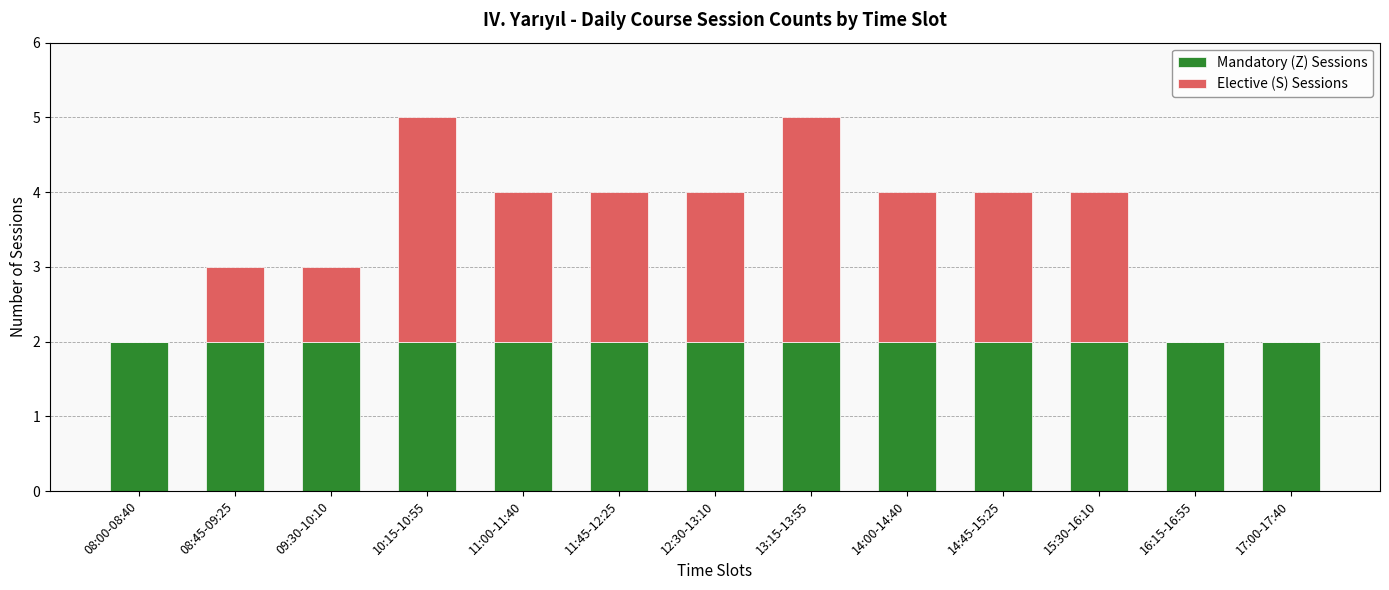

Reading right to left, what are the values for Mandatory (Z) Sessions?

17:00-17:40=2	16:15-16:55=2	15:30-16:10=2	14:45-15:25=2	14:00-14:40=2	13:15-13:55=2	12:30-13:10=2	11:45-12:25=2	11:00-11:40=2	10:15-10:55=2	09:30-10:10=2	08:45-09:25=2	08:00-08:40=2